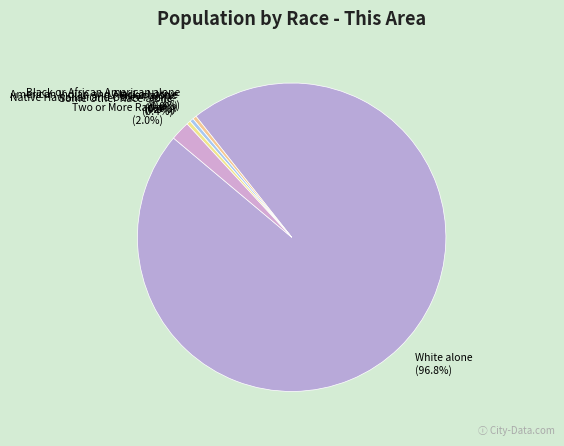

What is the smallest slice in the pie chart?

American Indian and Alaska Native